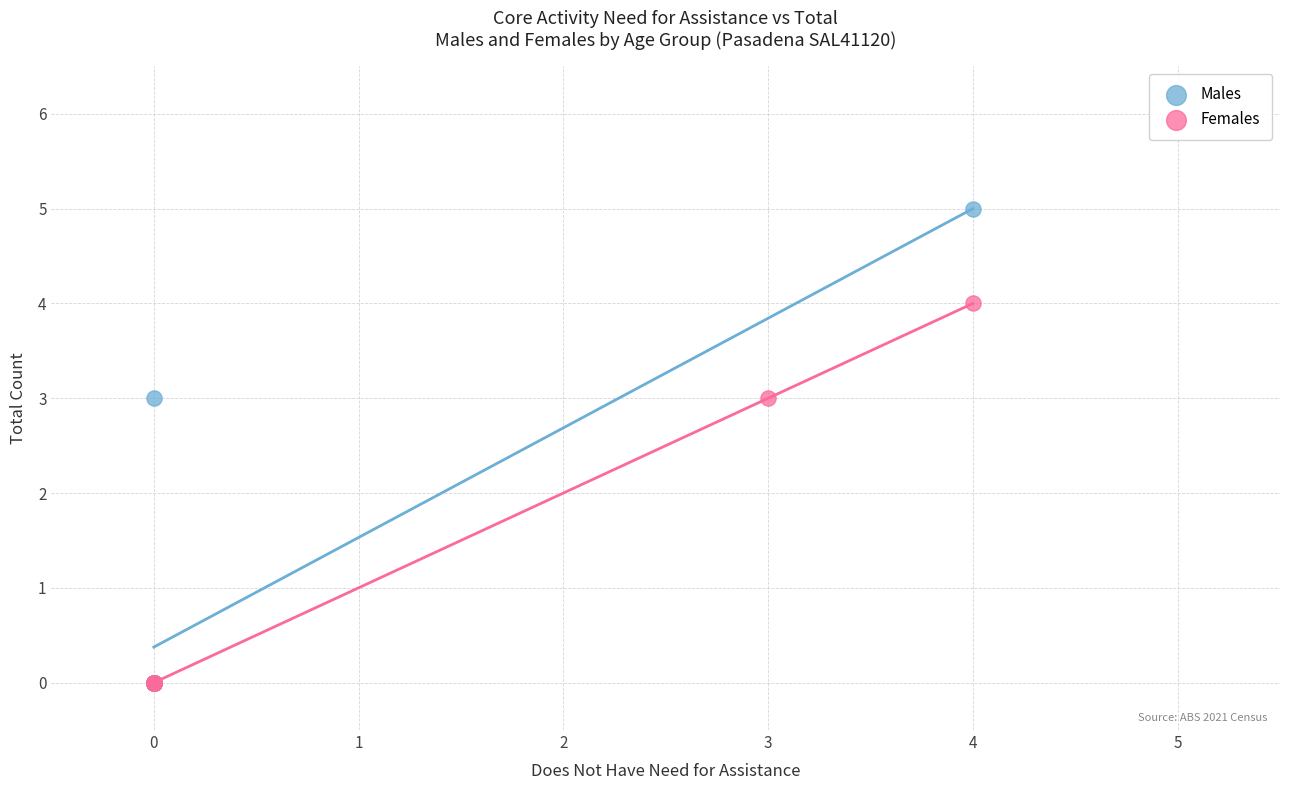

Which series has the largest Y range (max minus min)?

Males